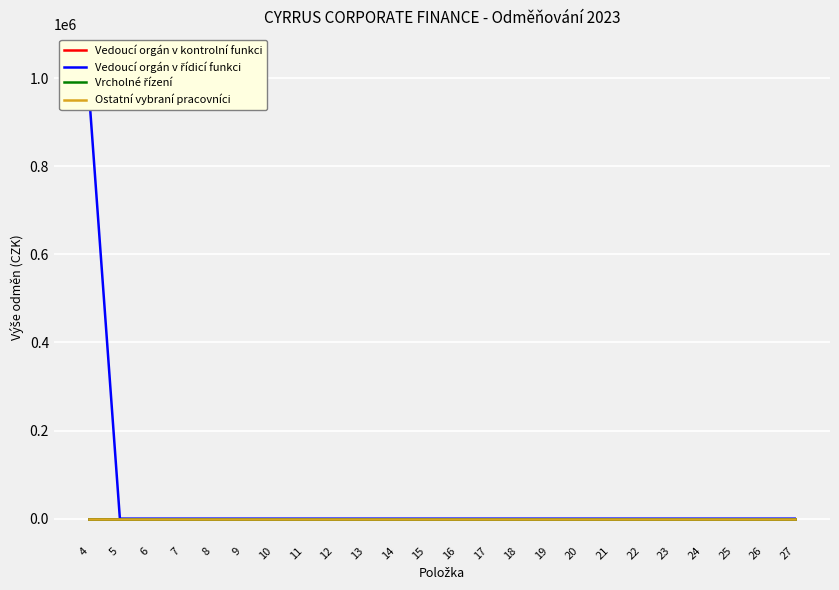

What is the maximum value for Vedoucí orgán v řídicí funkci?

960000